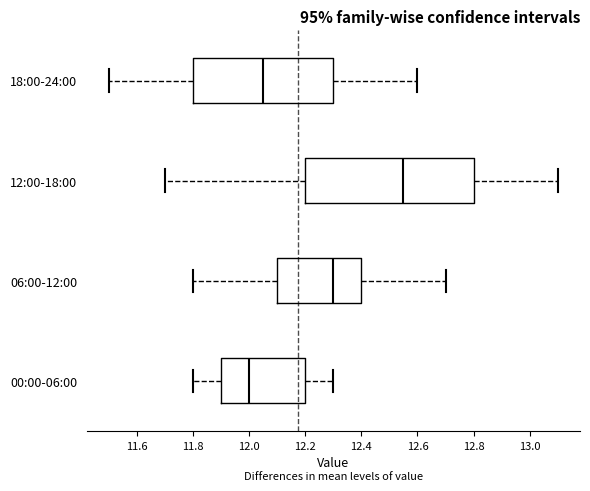

Where does the left whisker of the box for 06:00-12:00 end on the x-axis? The values are not printed on the chart, so give them approximately, as read against the axis.

11.80